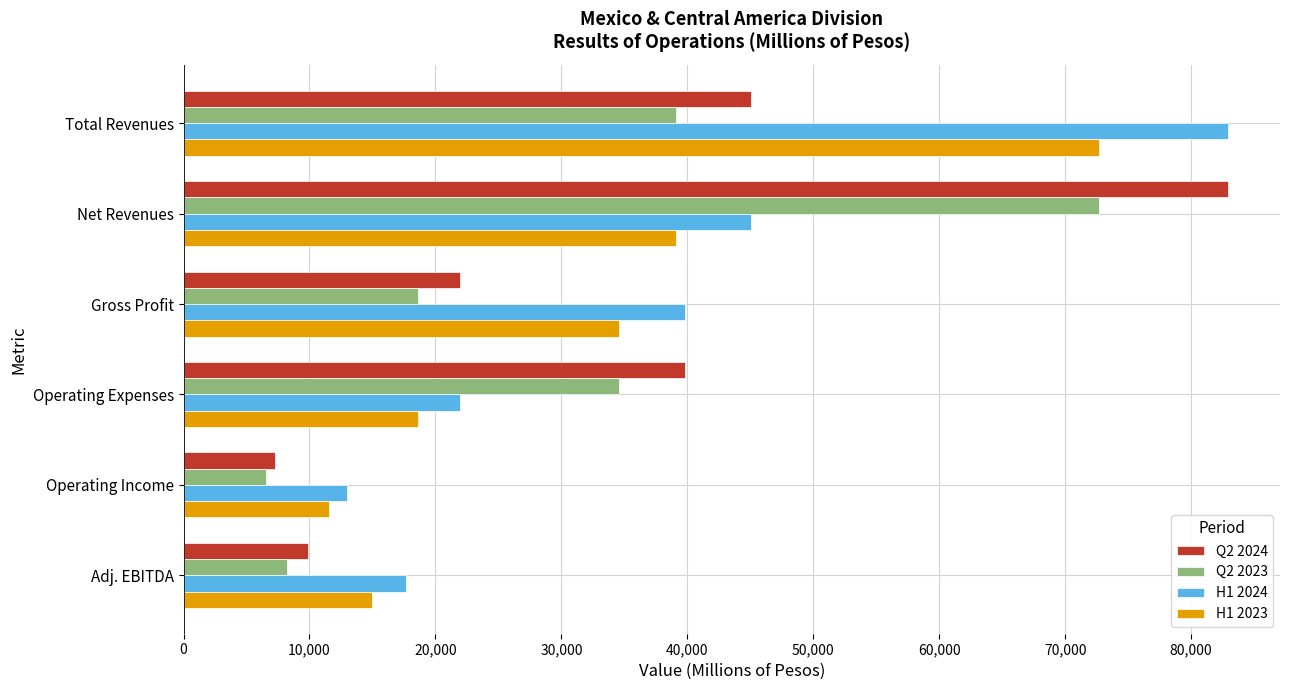

The Q2 2024 series shows 39560.2 at Net Revenues. True or false?

False